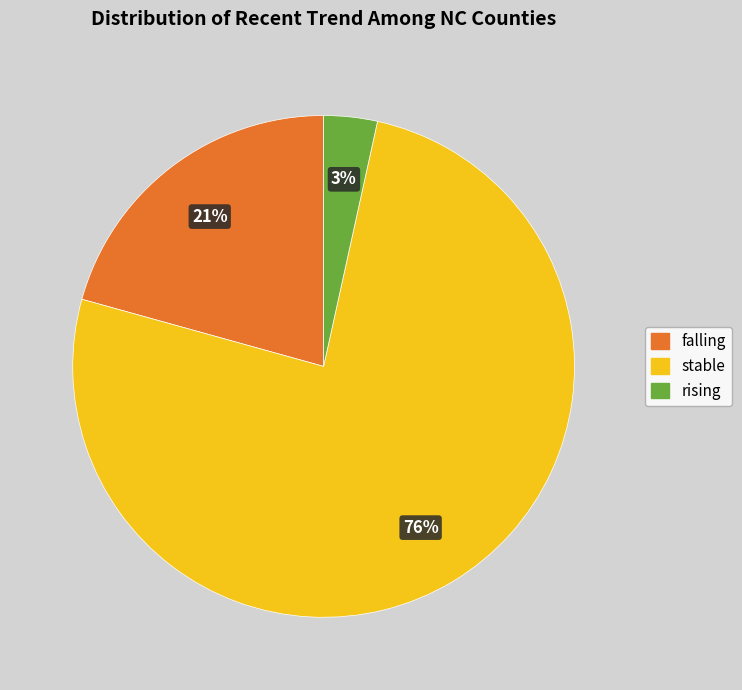

Do stable and rising together represent more than half of the pie?

Yes